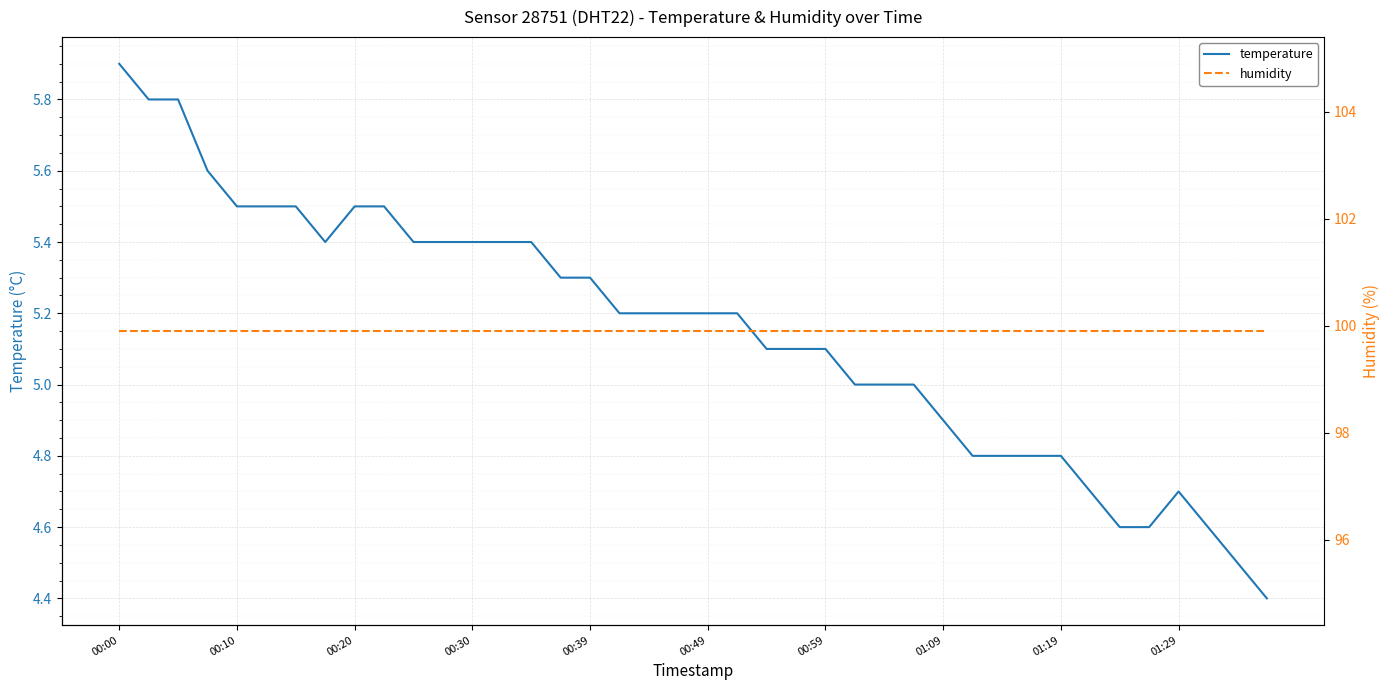

List the series in order of their overall mean, lowest first.

temperature, humidity